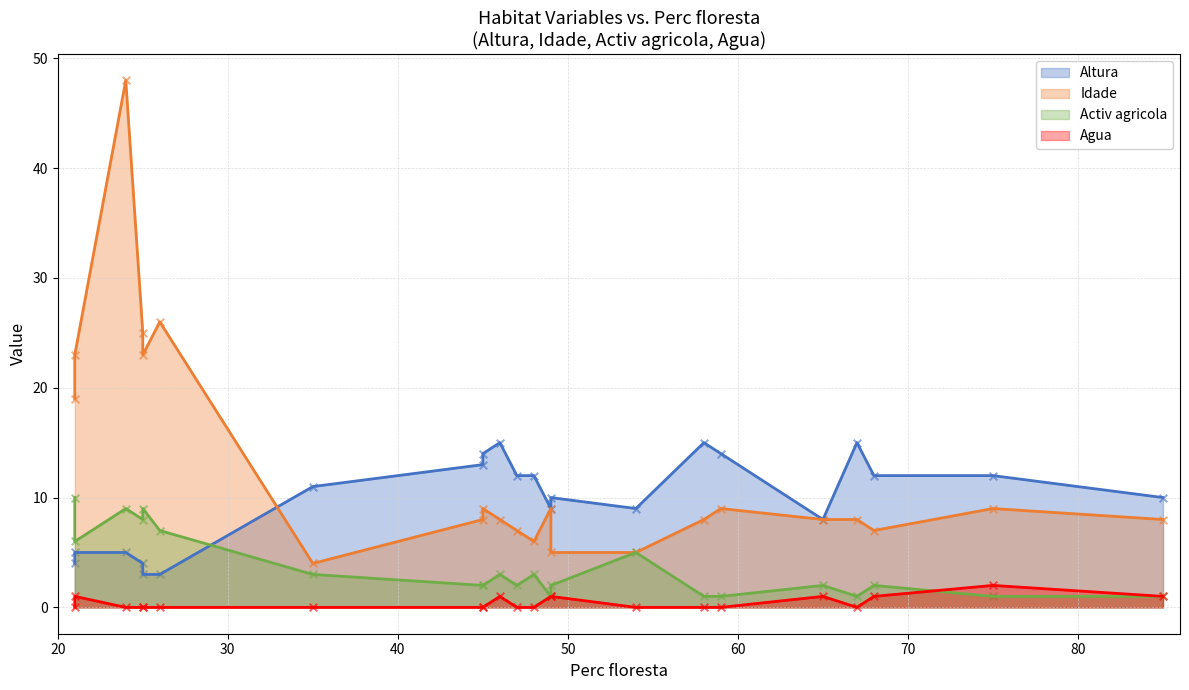

What are all the series names shown in the legend?

Altura, Idade, Activ agricola, Agua